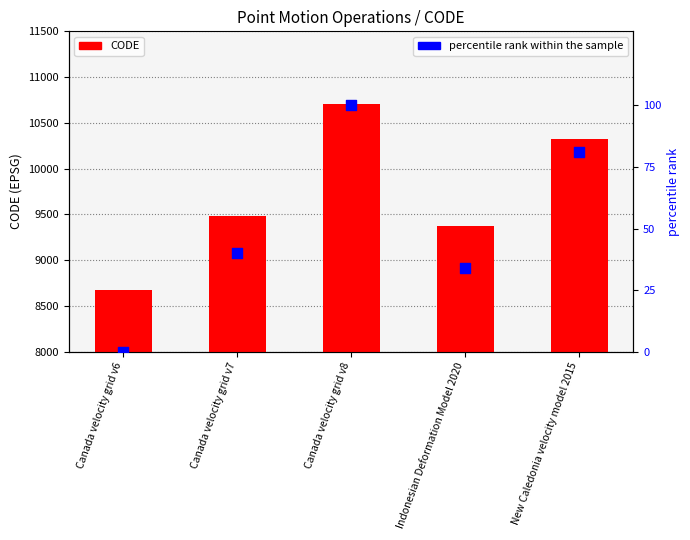

Which series reaches the maximum Y coordinate?

CODE